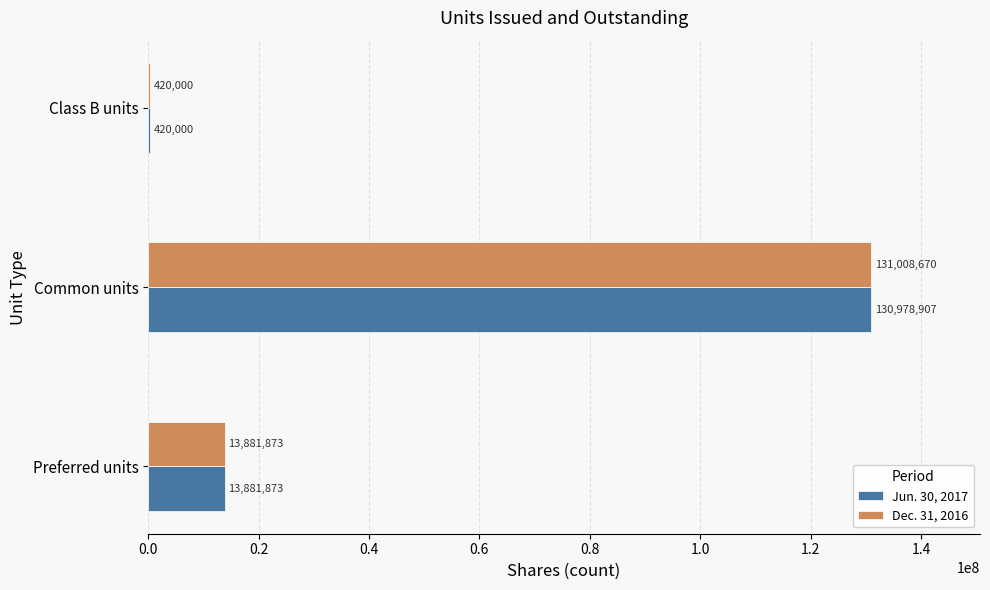

Count the number of categories in the chart.

3